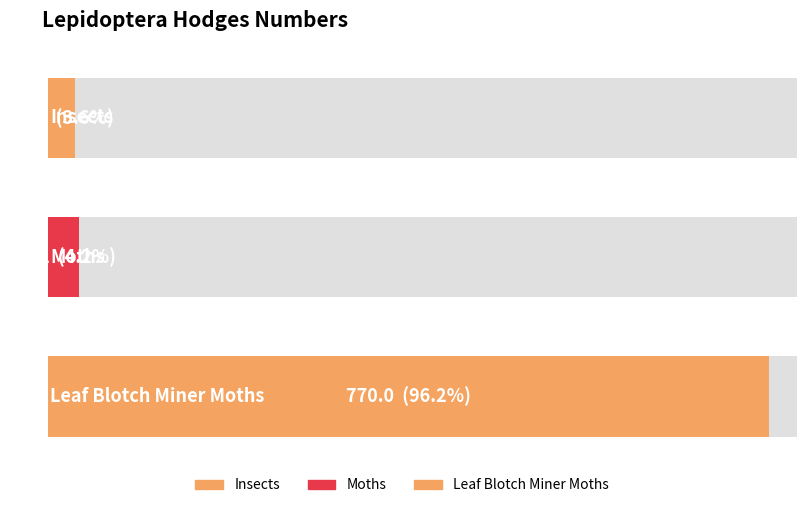

List the labels in order of value, smallest first.

Insects, Moths, Leaf Blotch Miner Moths